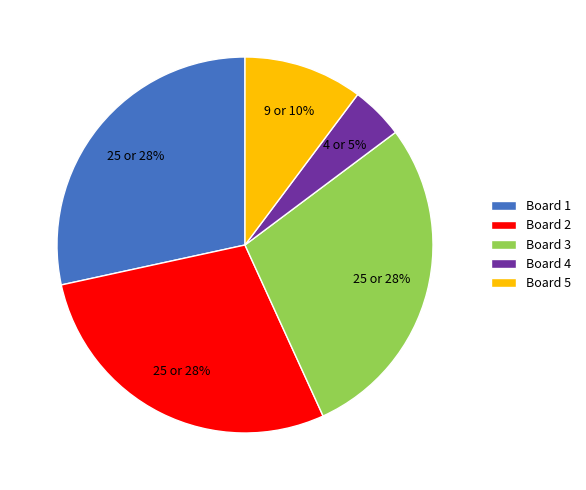

Approximately how many times larger is the value at Board 3 compared to Board 5?

2.8